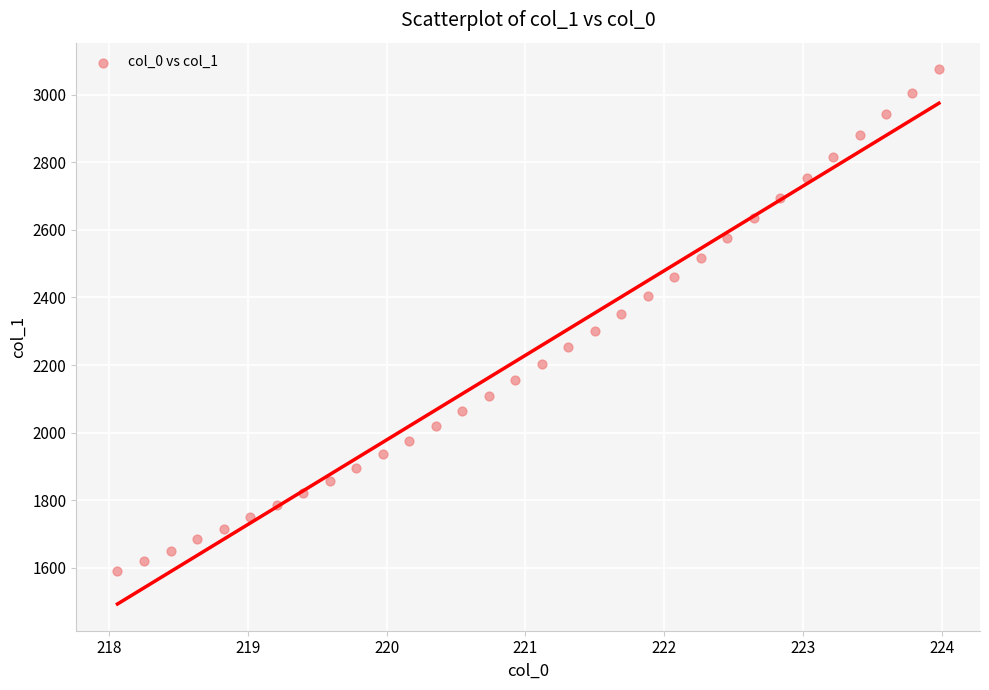

What is the range of Y values (max minus min)?

1484.0